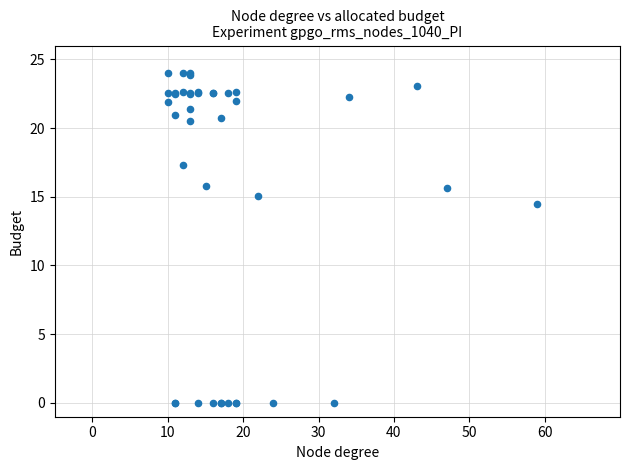

What Y value in the scatter plot is closest to 12?

14.5